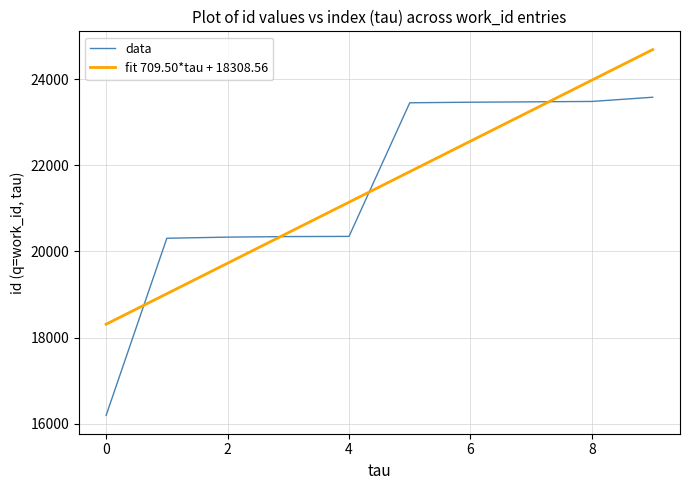

What is the maximum value for data?

23587.0